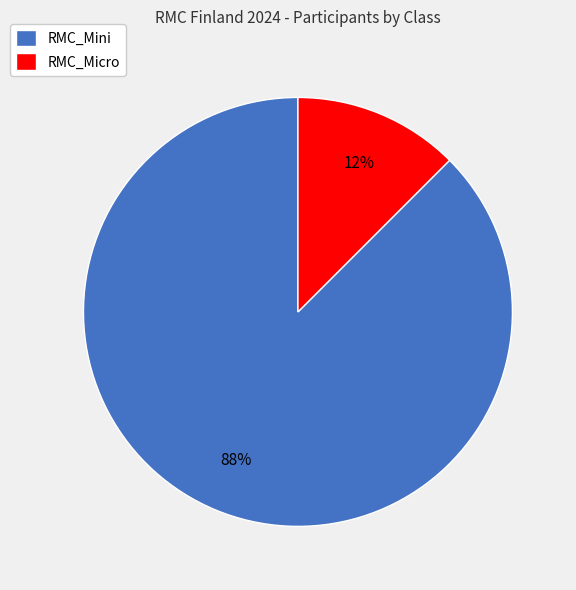

To the nearest percent, what is the combined percentage of RMC_Mini and RMC_Micro?

100%